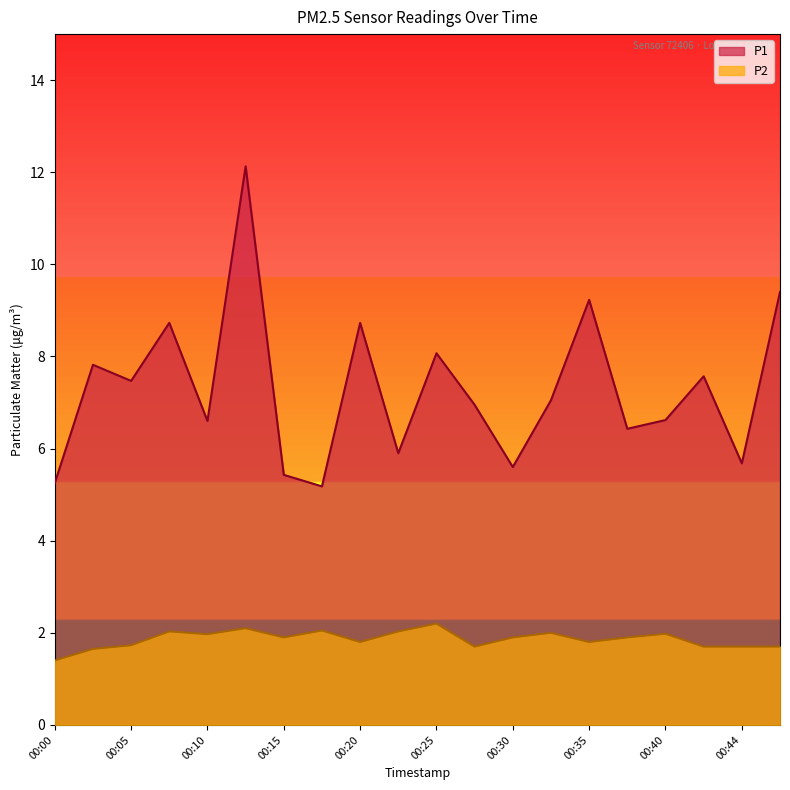

How many series are shown in this chart?

2